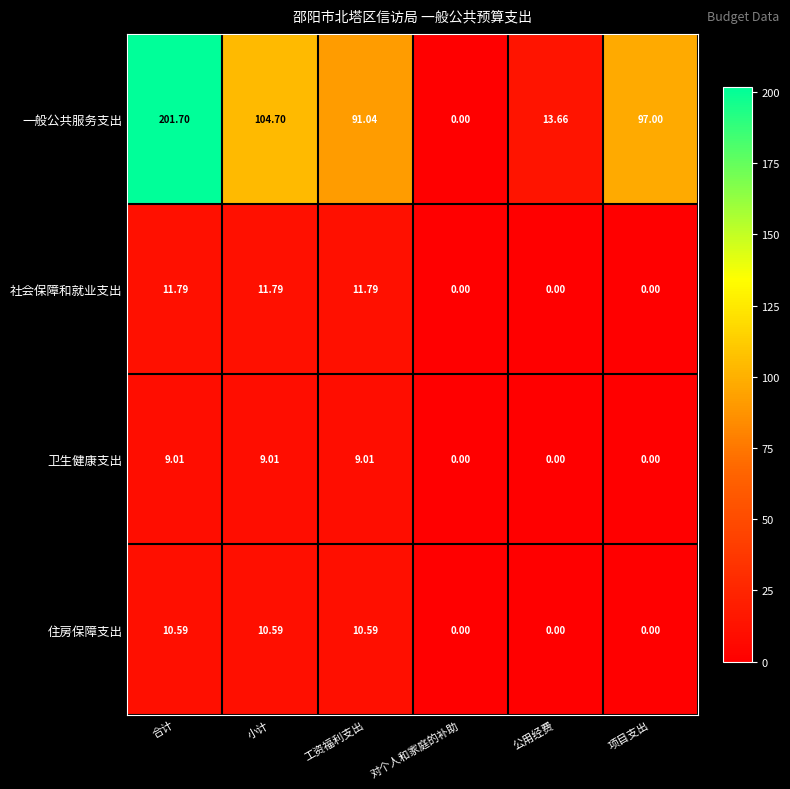

At 工资福利支出, list the series in order from largest to smallest.

一般公共服务支出, 社会保障和就业支出, 住房保障支出, 卫生健康支出